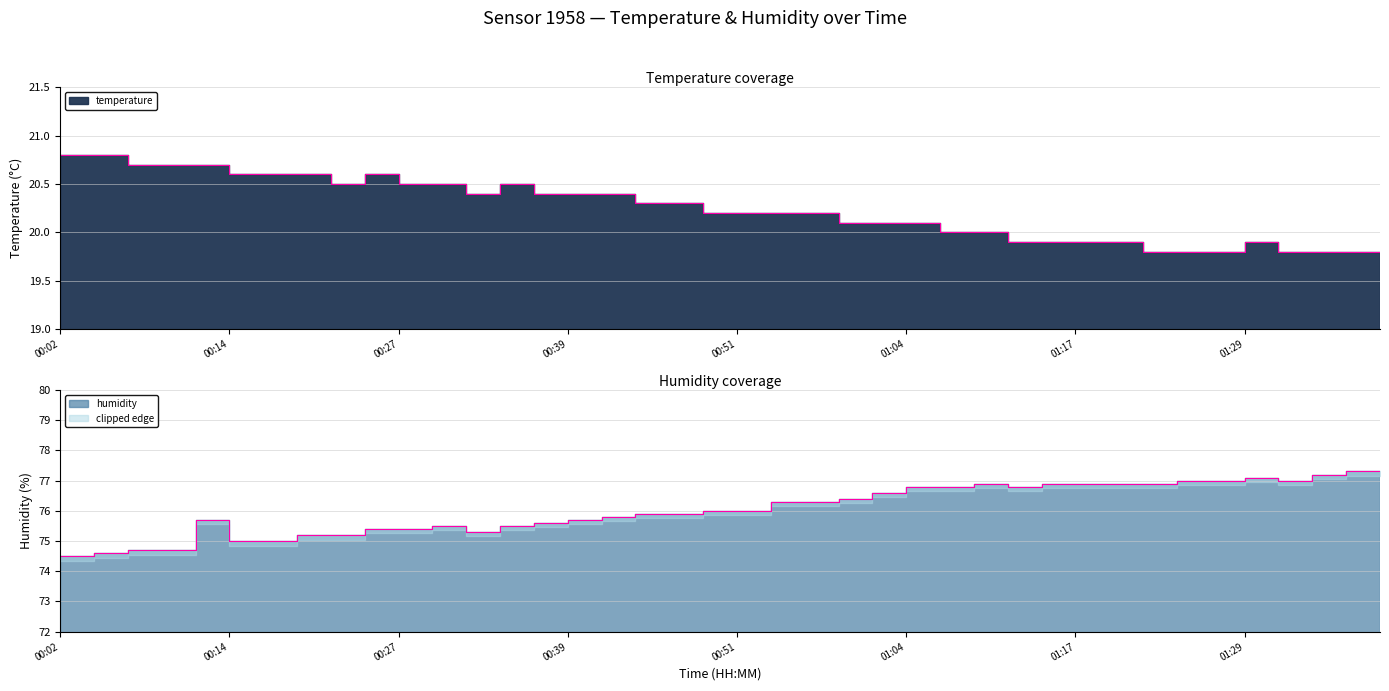

How many distinct data groups are displayed?

2